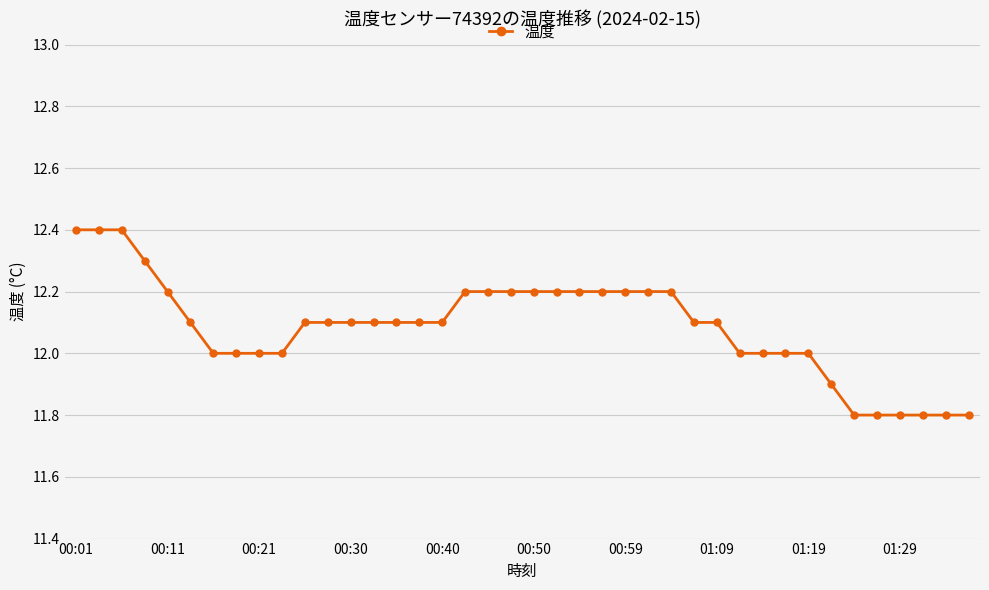

What is the sum of all values?

483.4